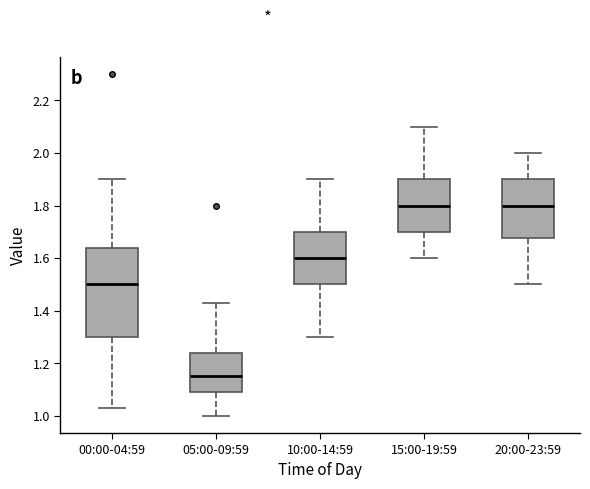

Reading left to right, transcribe this box plot: for each box, give where its median line is, the range the box spans, and where its two whiskers end, as read against the y-axis. The values are not printed on the chart, so give them approximately, as read against the axis.

00:00-04:59: median 1.50, box 1.30 to 1.64, whiskers 1.04 to 1.90
05:00-09:59: median 1.16, box 1.10 to 1.24, whiskers 1.00 to 1.44
10:00-14:59: median 1.60, box 1.50 to 1.70, whiskers 1.30 to 1.90
15:00-19:59: median 1.80, box 1.70 to 1.90, whiskers 1.60 to 2.10
20:00-23:59: median 1.80, box 1.68 to 1.90, whiskers 1.50 to 2.00